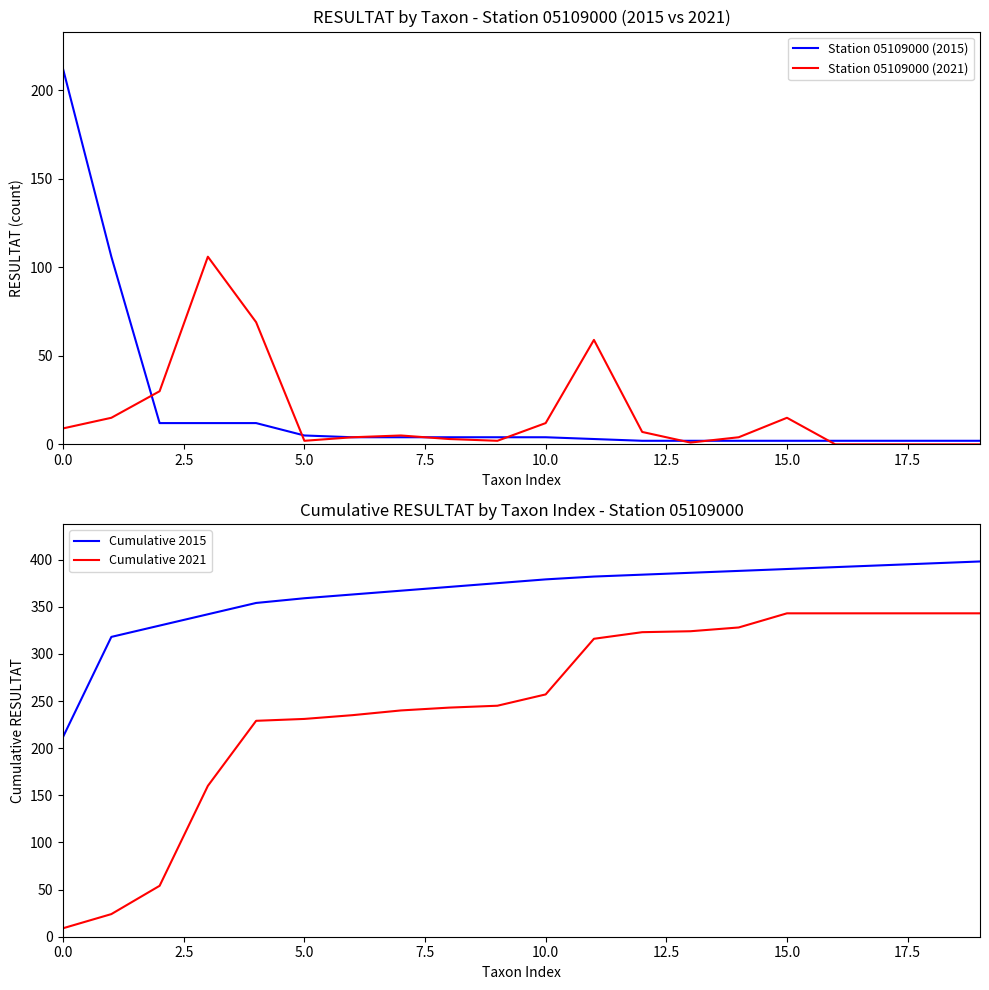

The Station 05109000 (2021) series shows 15 at 15.0. True or false?

True